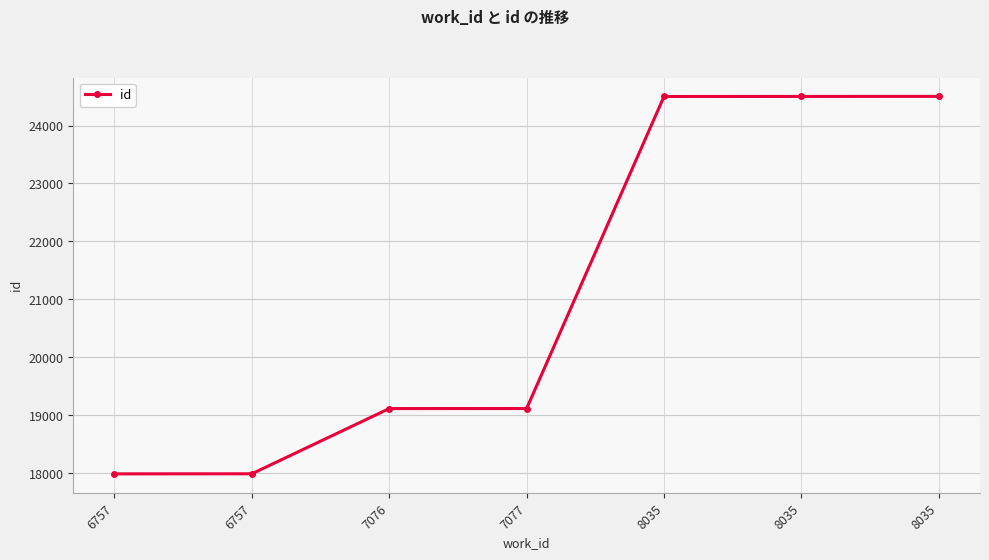

Between 6757 and 7076, which is larger?

7076